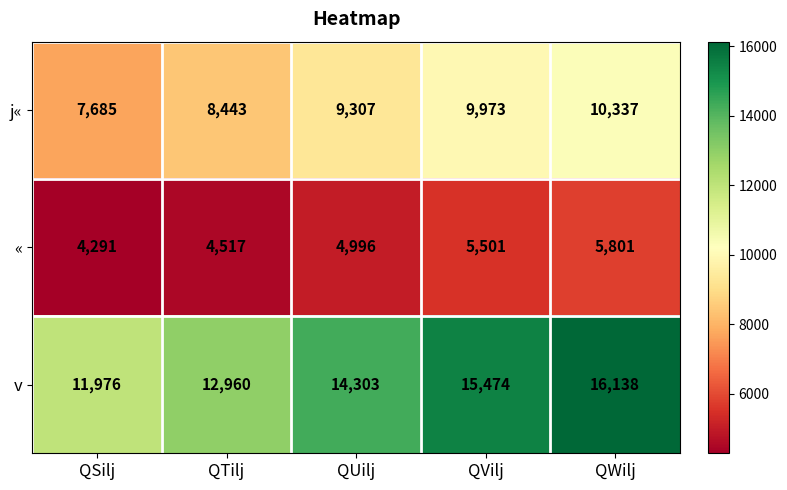

What is the total value across all series at QSilj?

23952